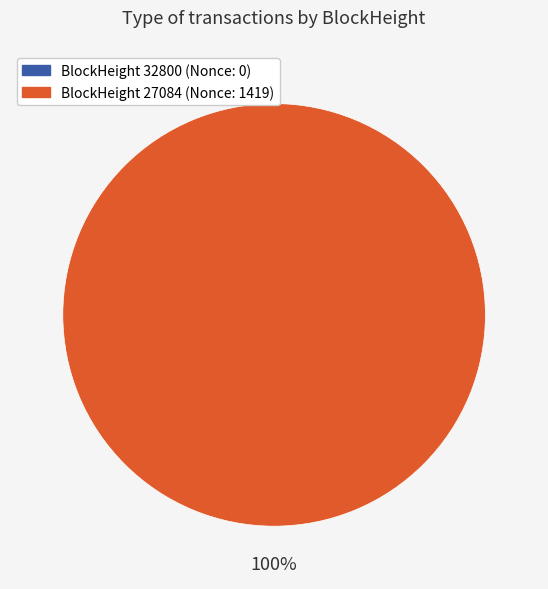

How many slices are in this pie chart?

2